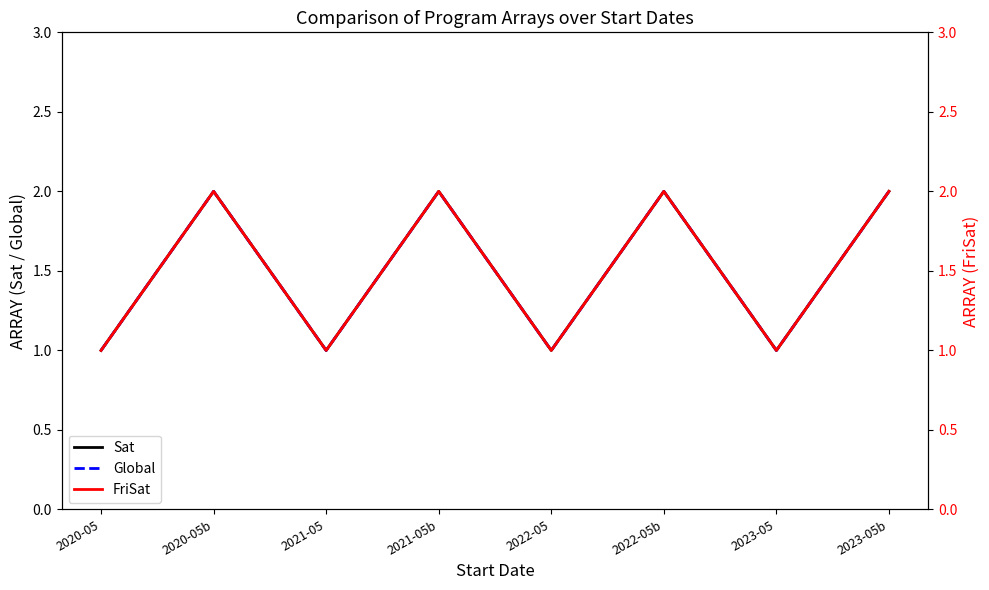

What is the sum of the Global values at 2021-05 and 2022-05b?

3